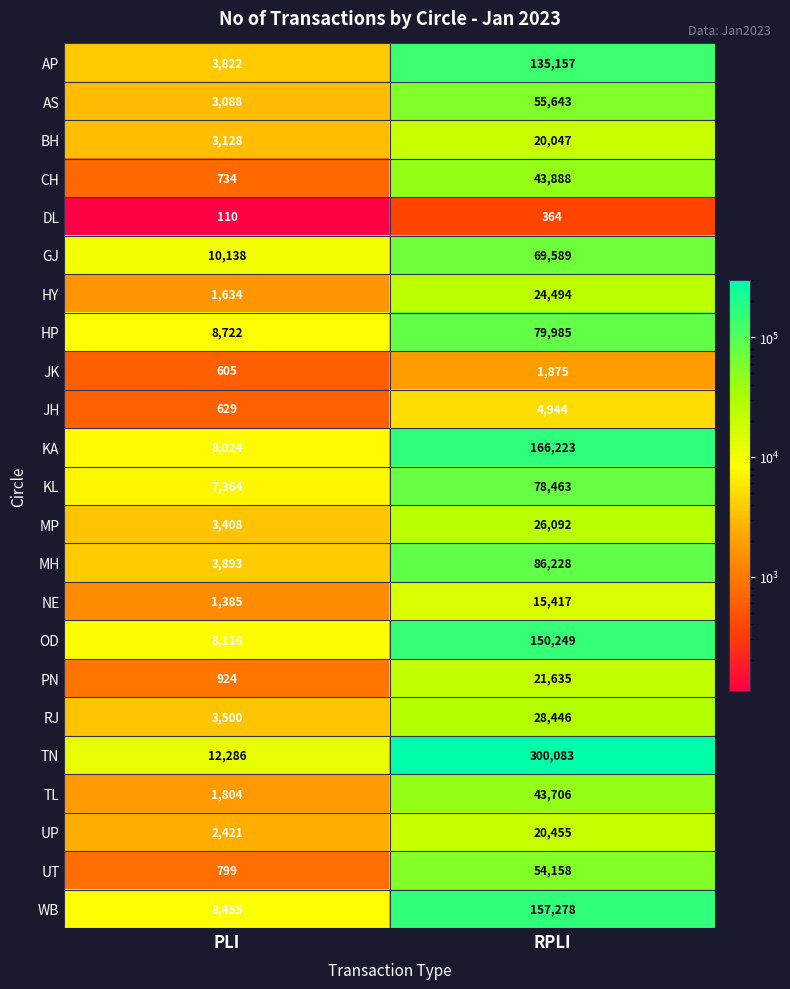

True or false: PN has a value of 21635 at RPLI.

True